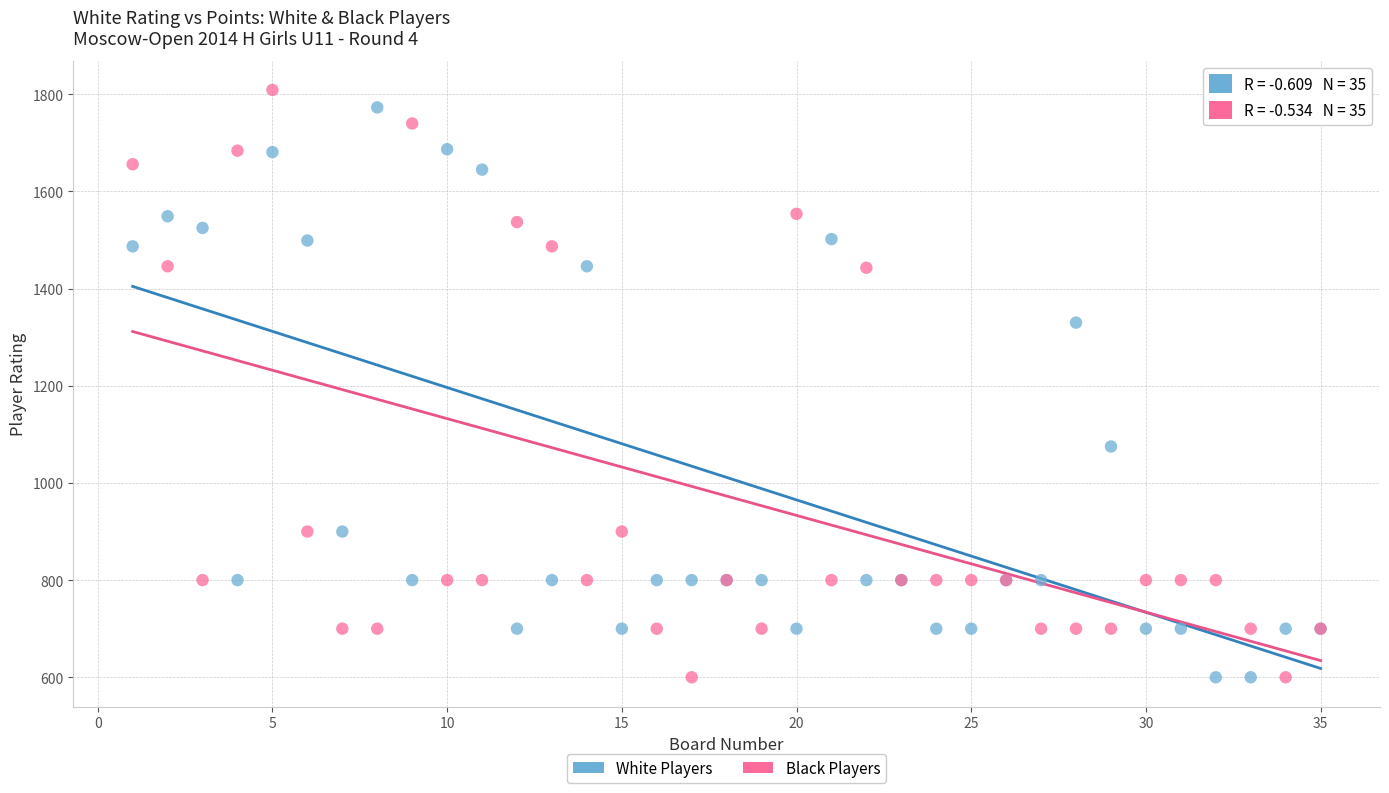

What is the X range (max minus min) for the scatter plot?

34